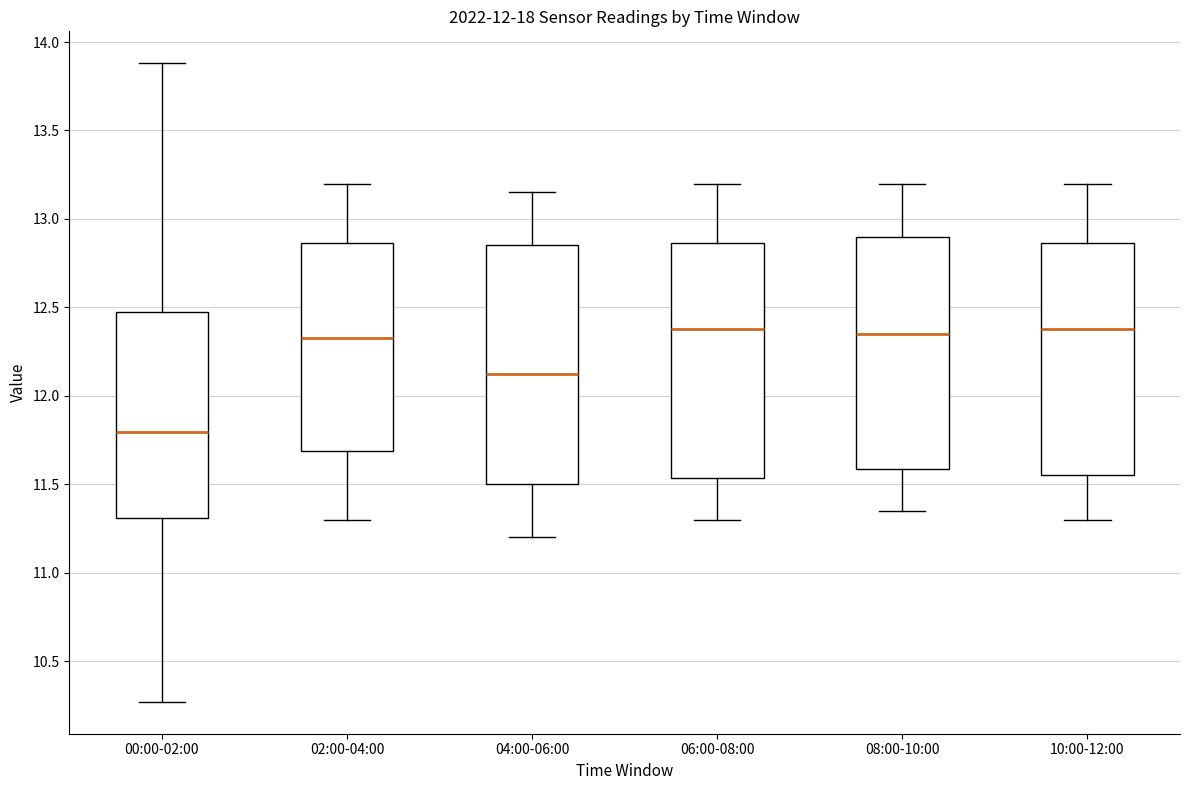

Which box has the lowest median line?

00:00-02:00